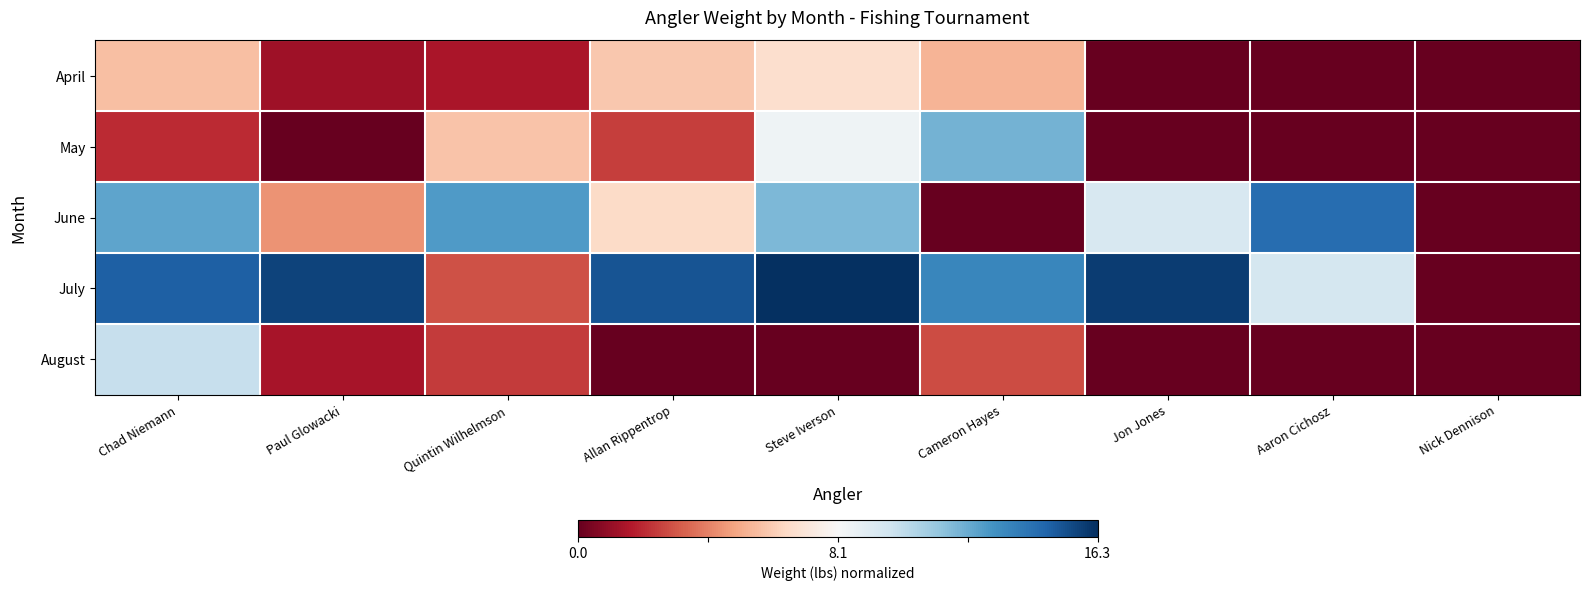

Count the number of categories in the chart.

9